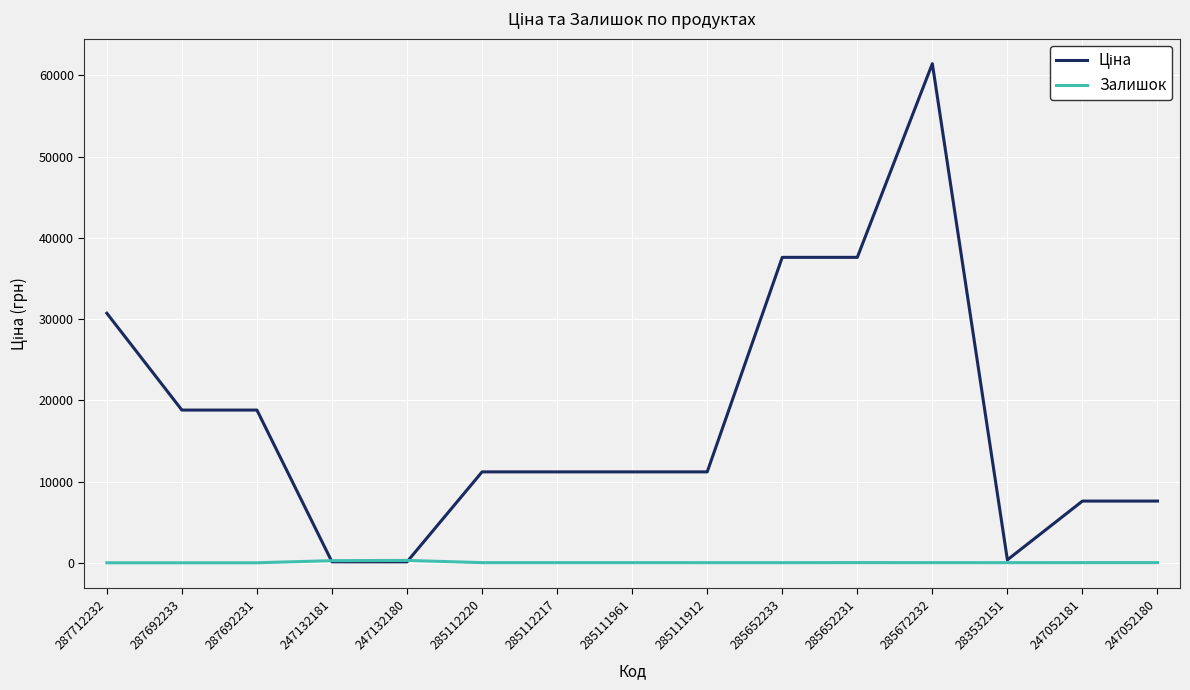

What position from the right is 287692231?

13